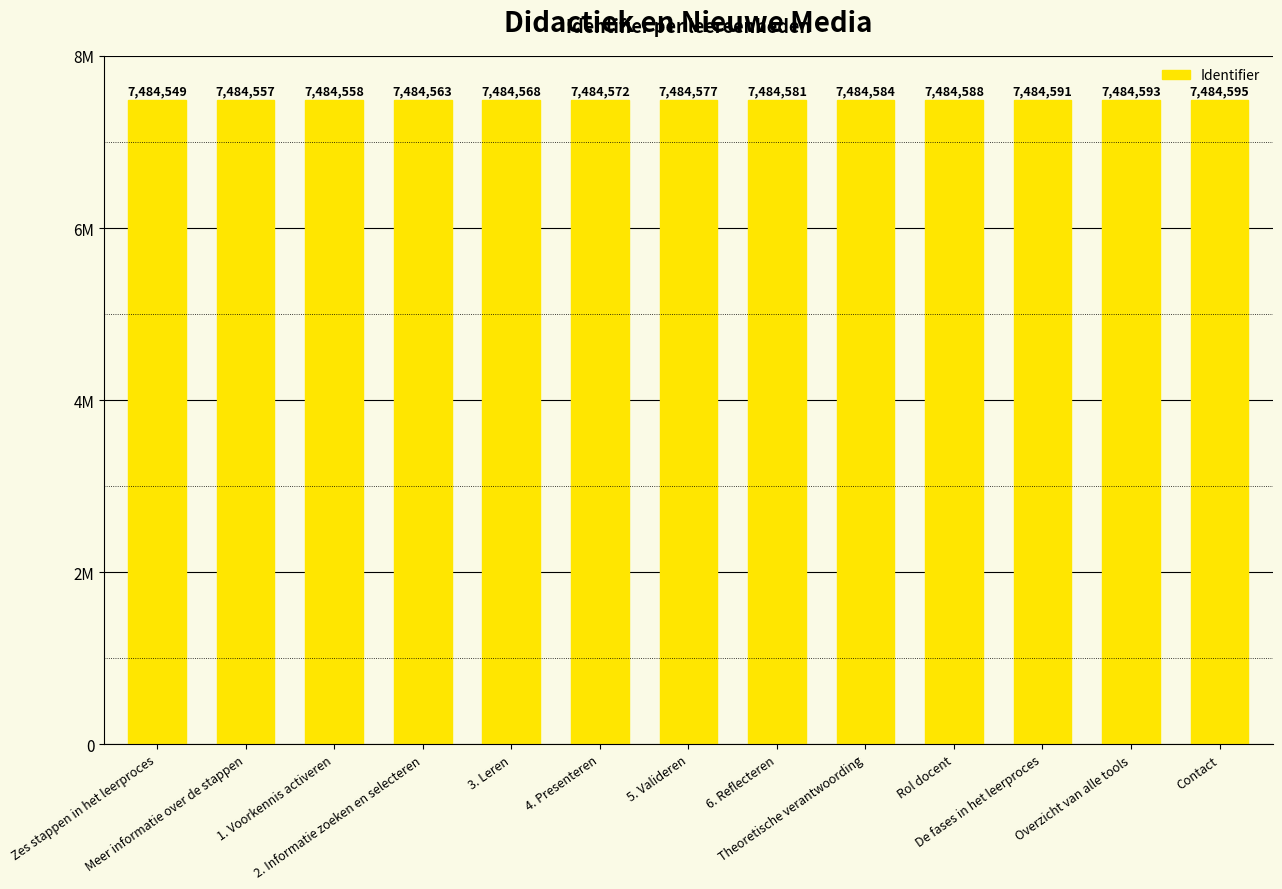

What is the label of the 7th bar from the right?

5. Valideren